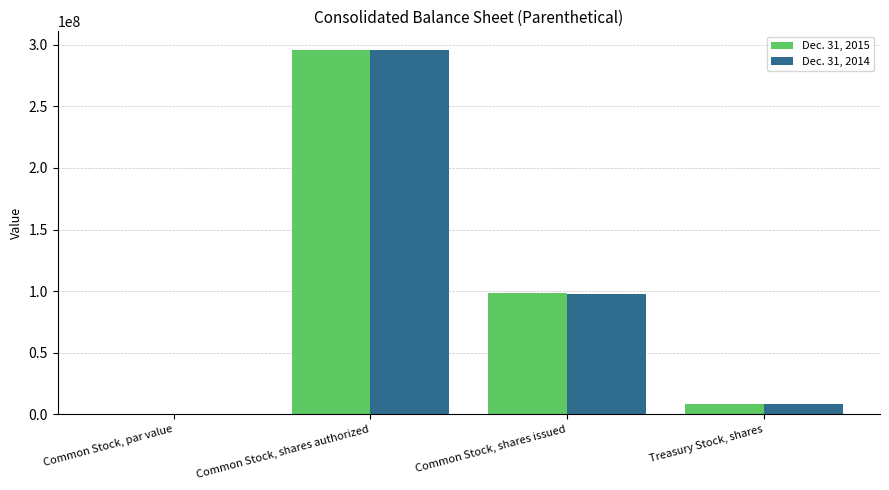

Is the value of Dec. 31, 2015 at Common Stock, par value greater than the value of Dec. 31, 2014 at Common Stock, shares issued?

No